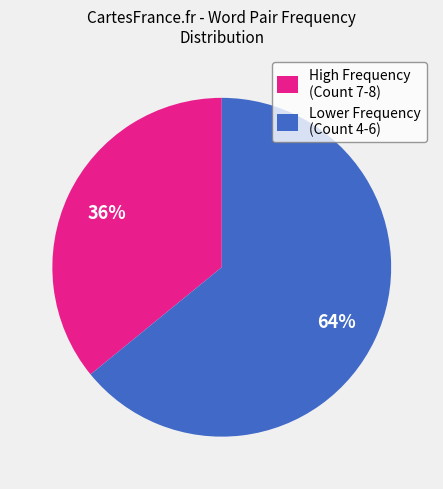

Which category has the smallest portion of the pie?

High Frequency (Count 7-8)